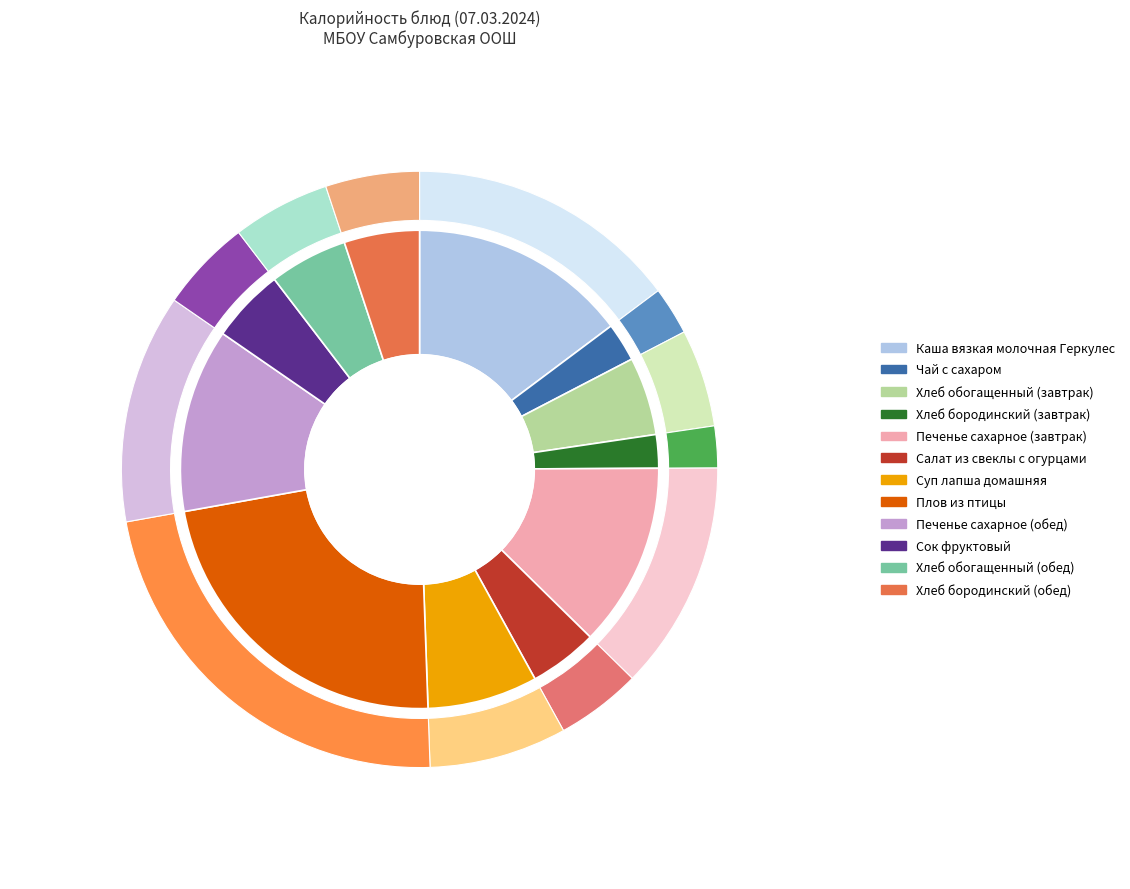

True or false: Хлеб бородинский (завтрак) accounts for 2% of the total.

True